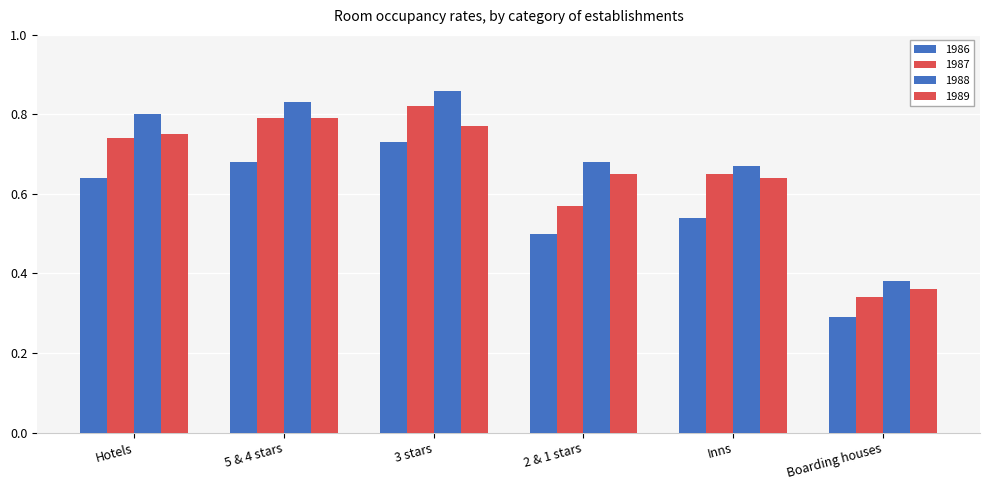

How many groups of bars are there?

6